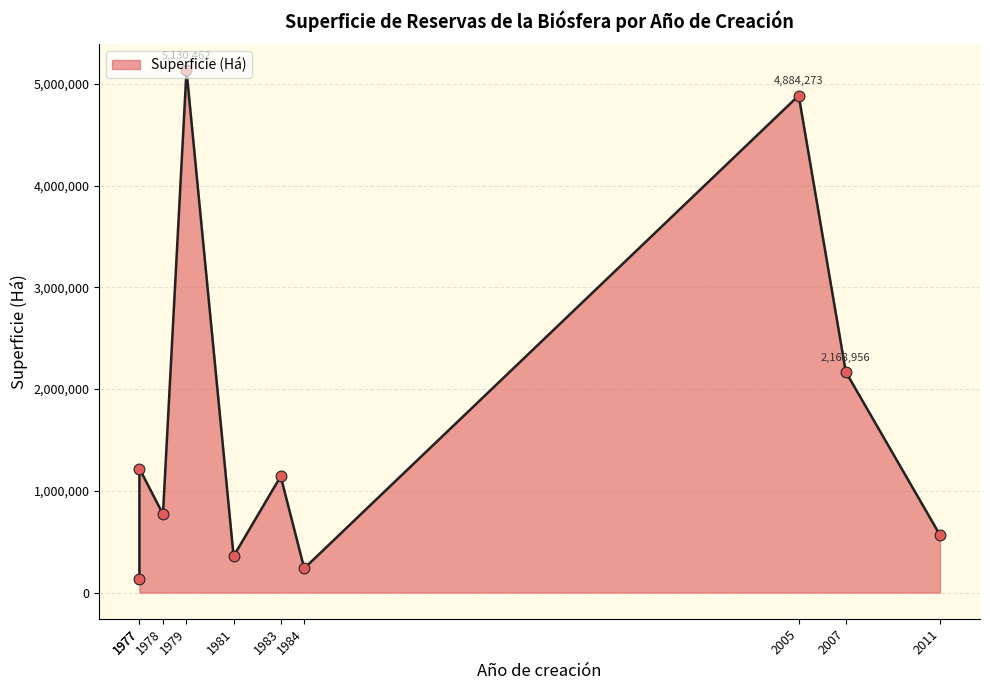

What is the change in value from Lauca
1981 to La Campana
1984?

-120096